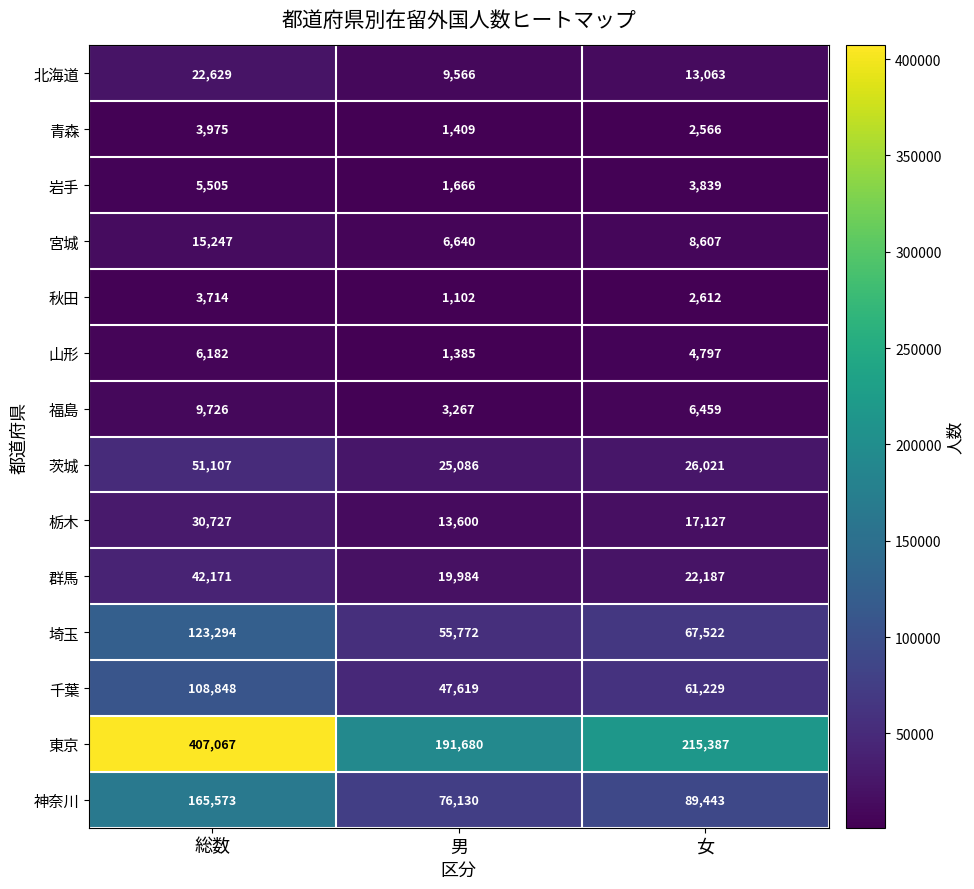

Which category has the highest value in the 秋田 series?

総数